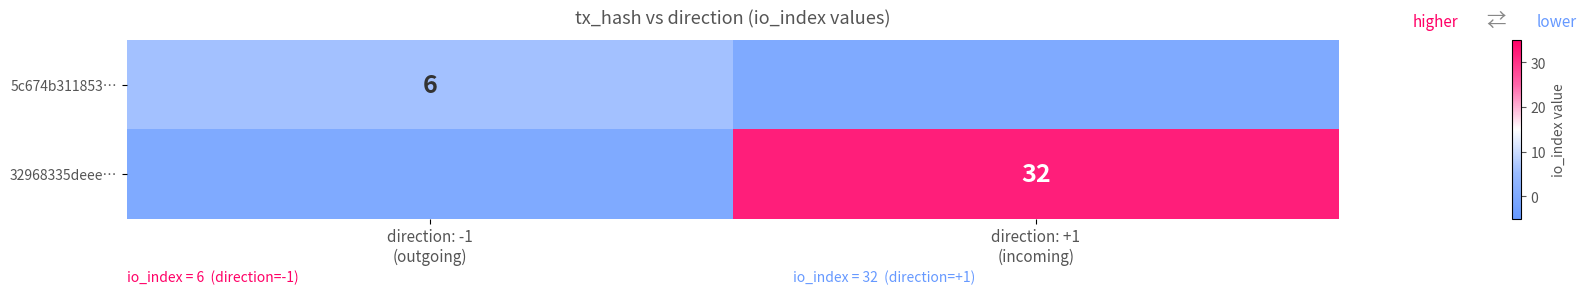

Which category has the highest value across all series?

direction: +1
(incoming)